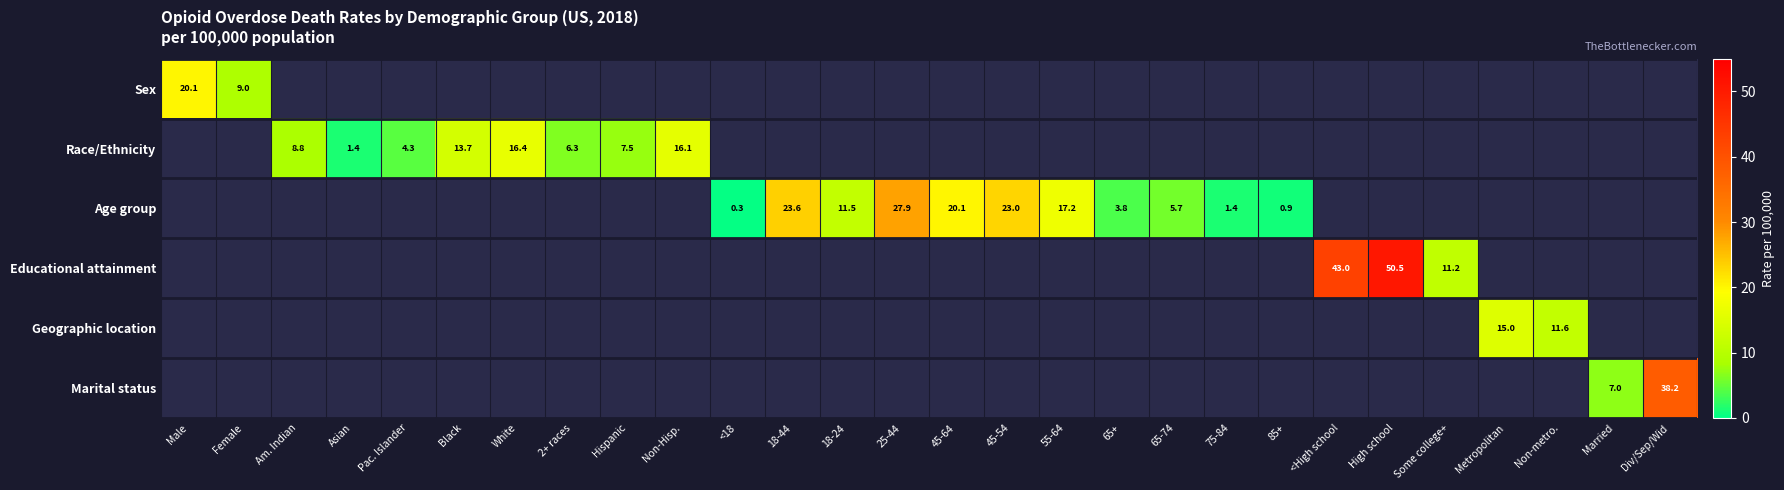

Is the value of Geographic location at Hispanic greater than the value of Sex at Pac. Islander?

No